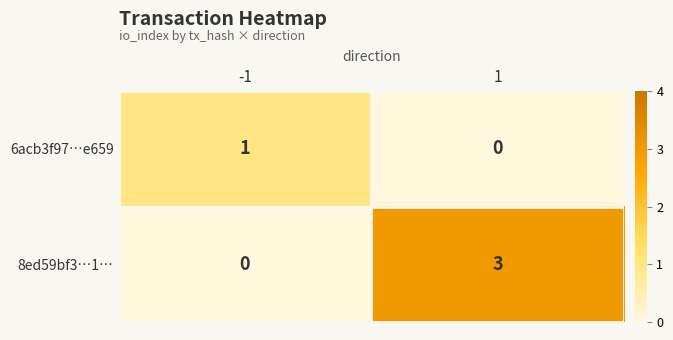

What is the greatest value displayed?

3